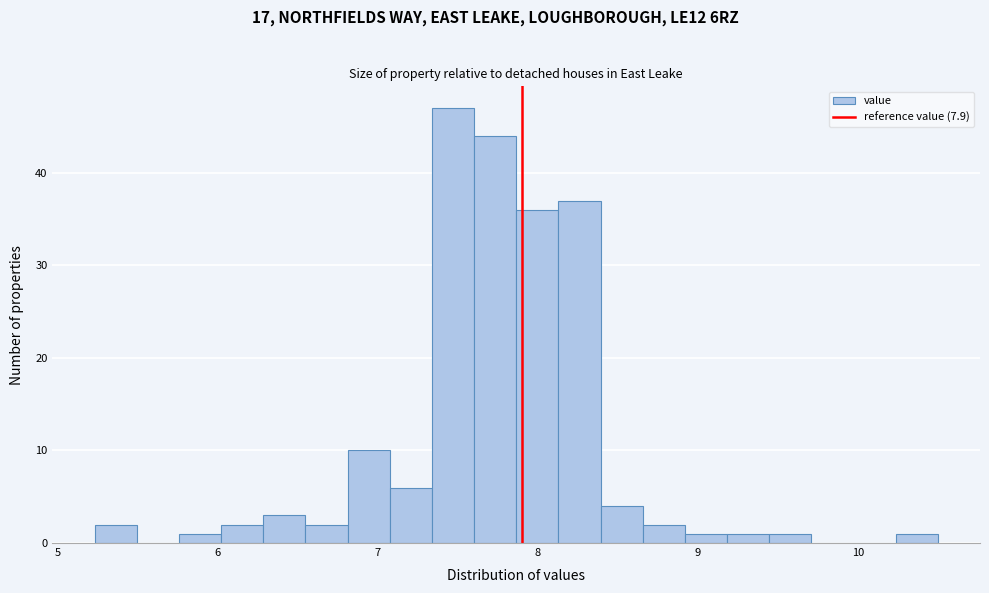

Read against the x-axis, roughly where is the centre of the tallest bar?

7.5